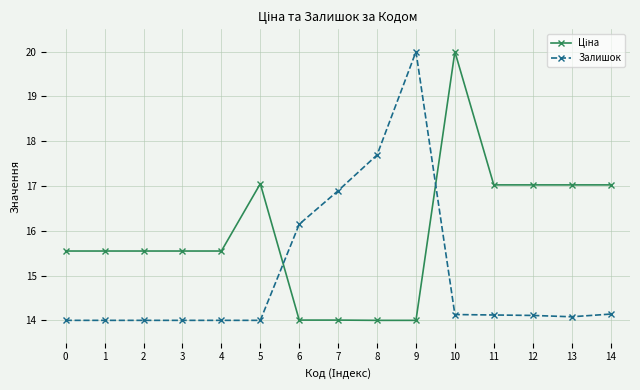

Which category has the highest value in the Залишок series?

9